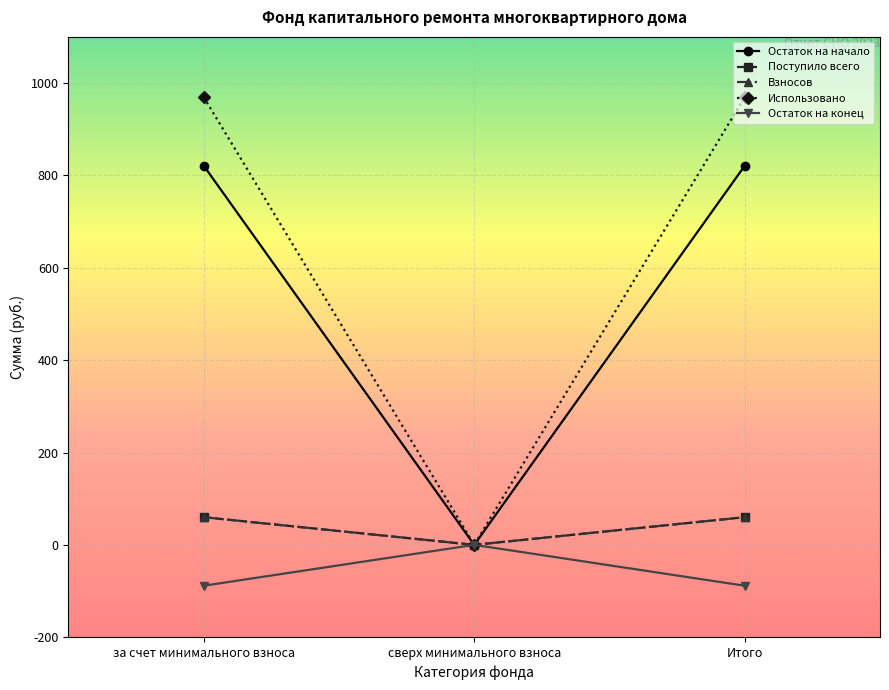

Is this an area chart (filled region under the line)?

No